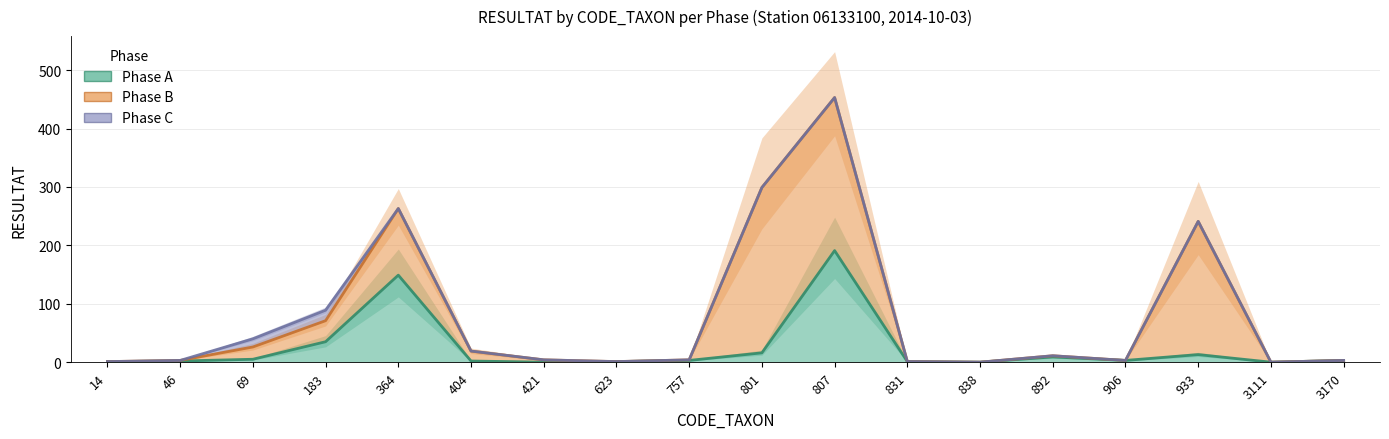

At which label does Phase A first exceed 3?

69